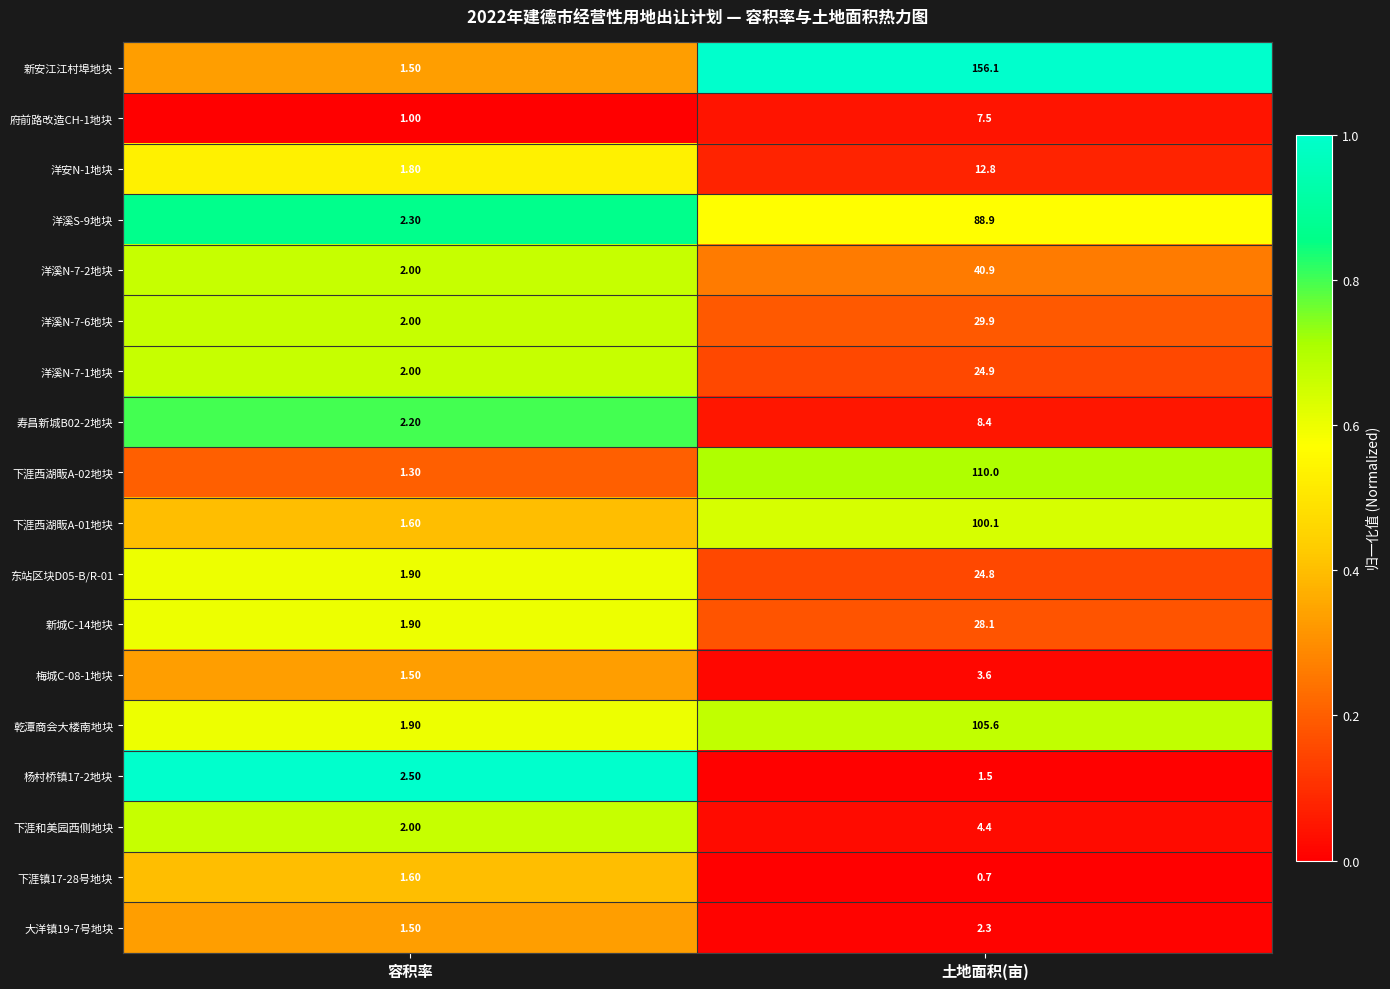

Where is 洋溪N-7-2地块 nearest to the value 21?

容积率